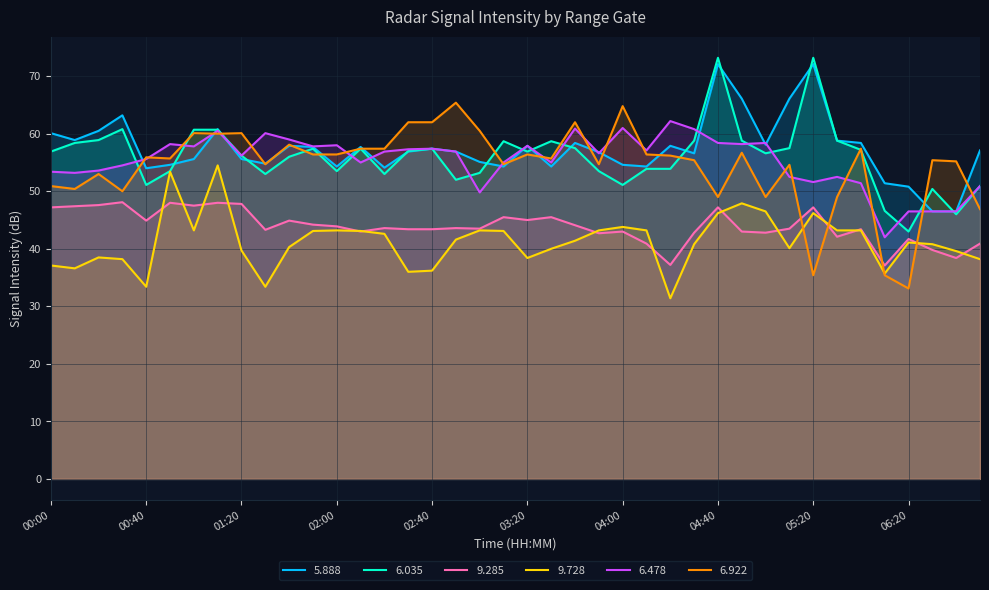

What is the lowest value of the 9.728 series?

31.4